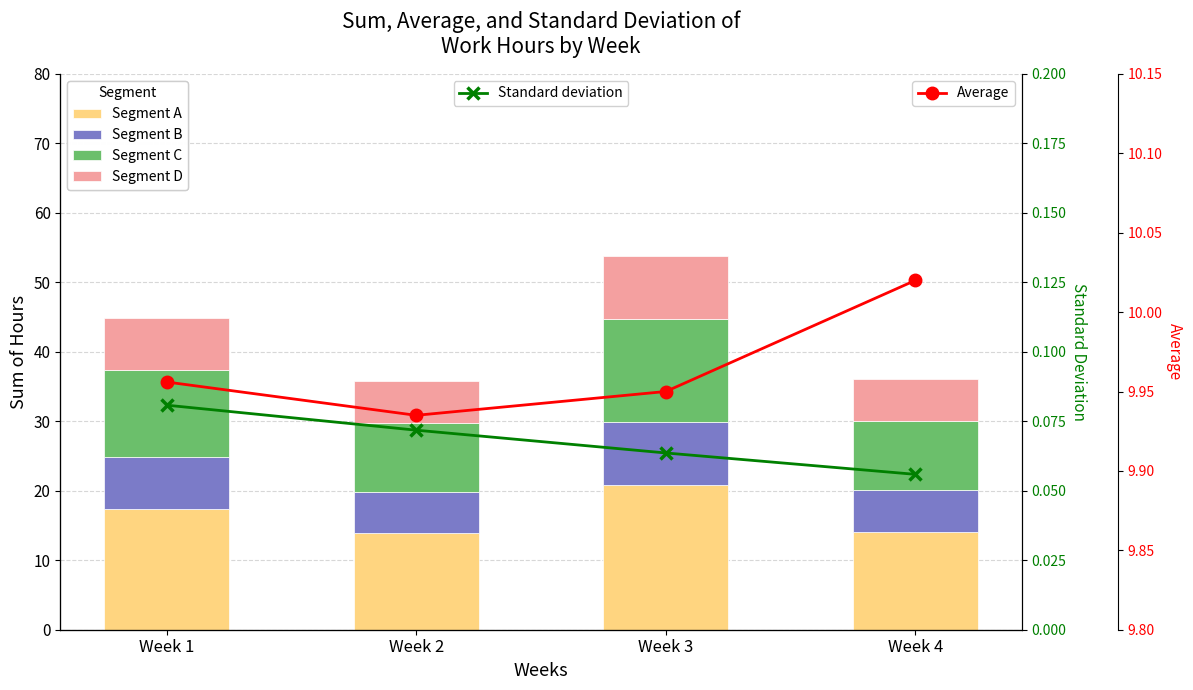

What is the value of the Segment A bar at the 1st from the left?

17.4